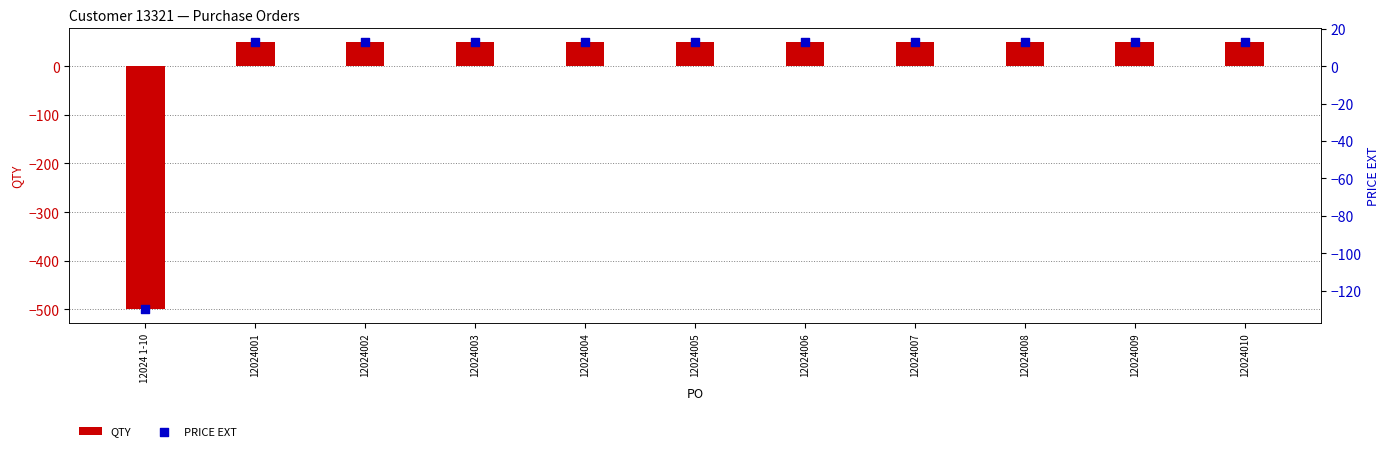

What are all the series names shown in the legend?

QTY, PRICE EXT